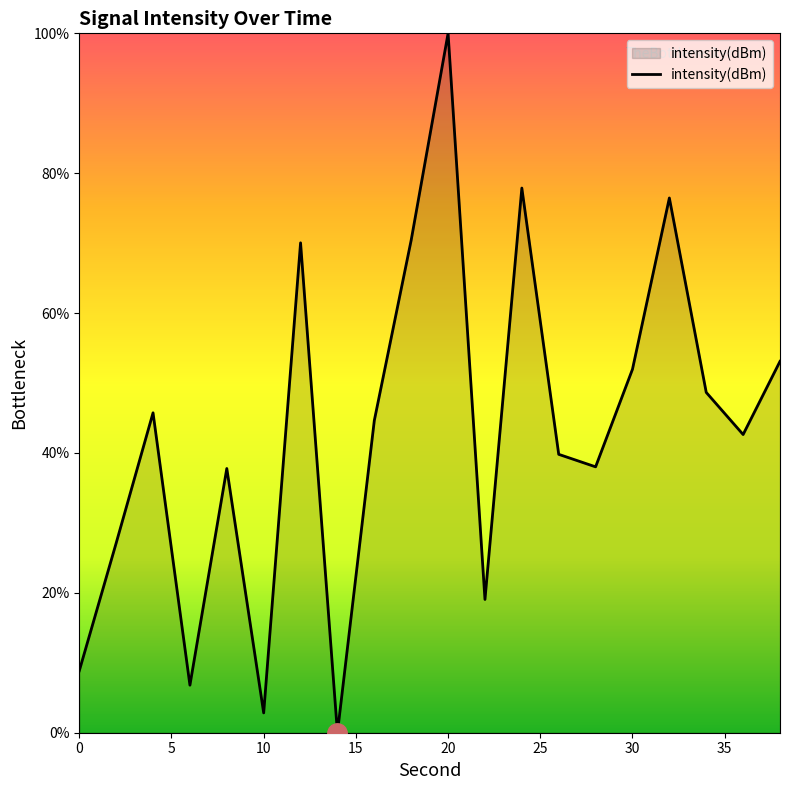

What is the maximum value shown in the chart?

100.0